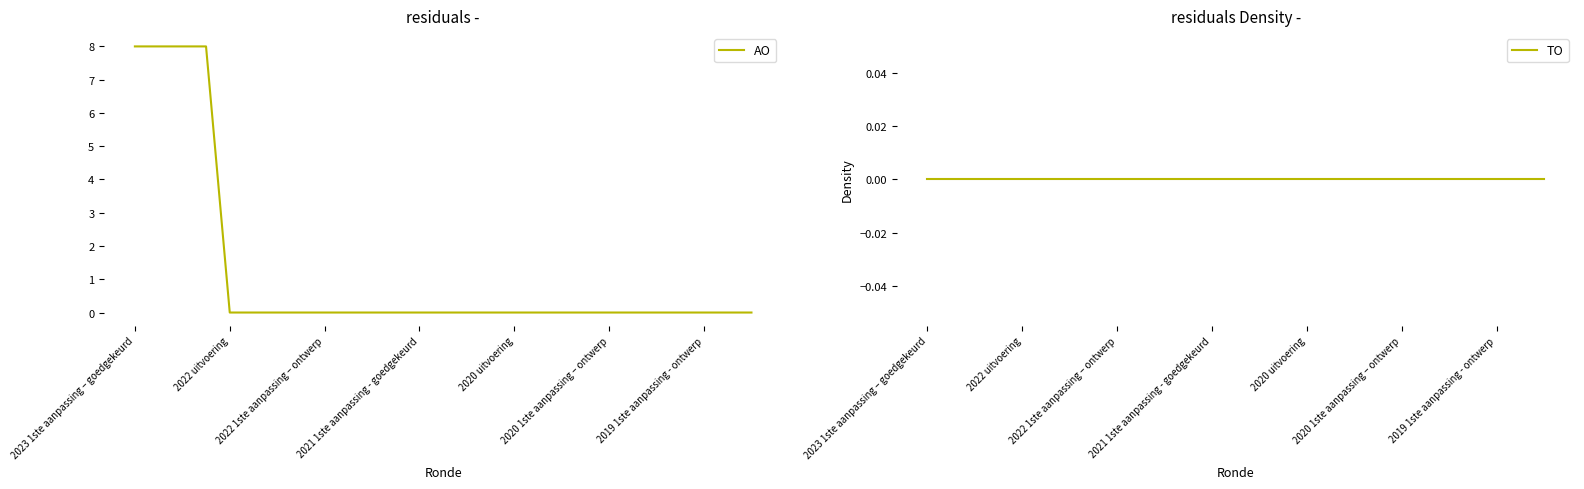

True or false: AO and TO intersect in this chart.

False